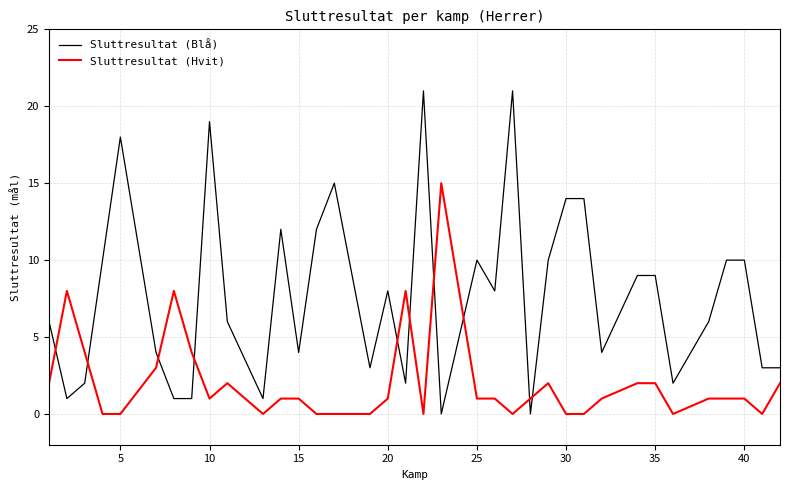

List the series in order of their overall mean, highest first.

Sluttresultat (Blå), Sluttresultat (Hvit)